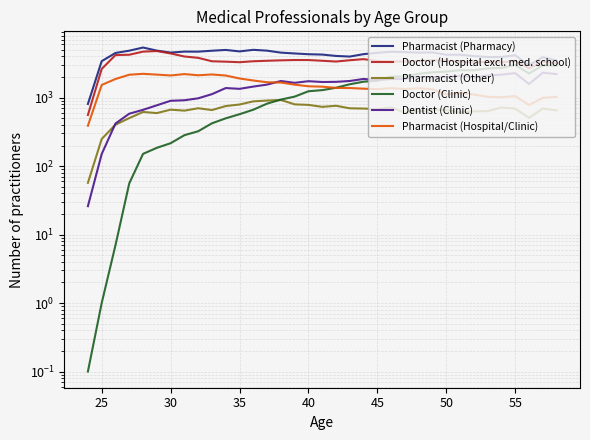

True or false: Pharmacist (Hospital/Clinic) has more than 0 interior local peaks.

True